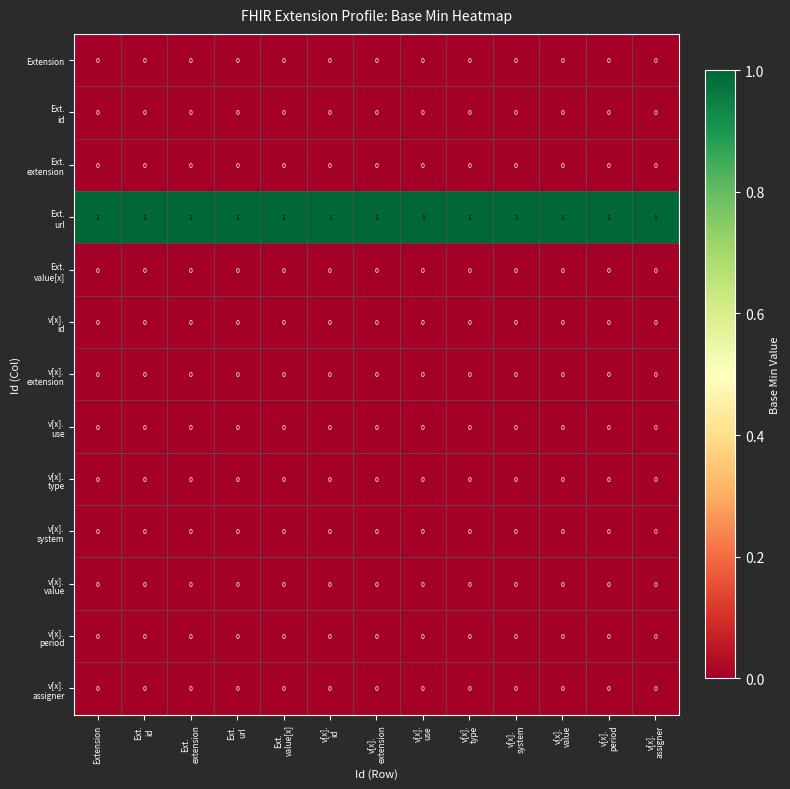

At how many categories does at least one series exceed 0?

13